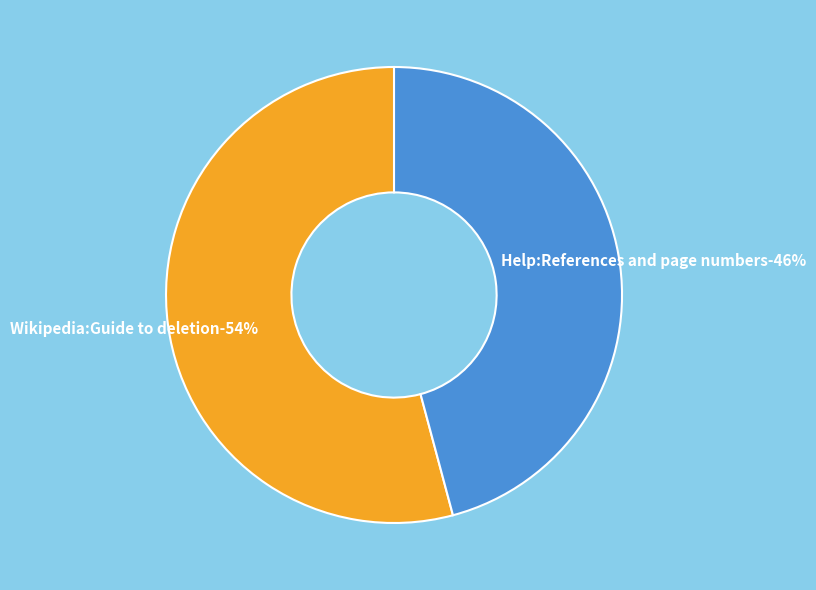

Is it true that Wikipedia:Guide to deletion is 64% of the pie?

False